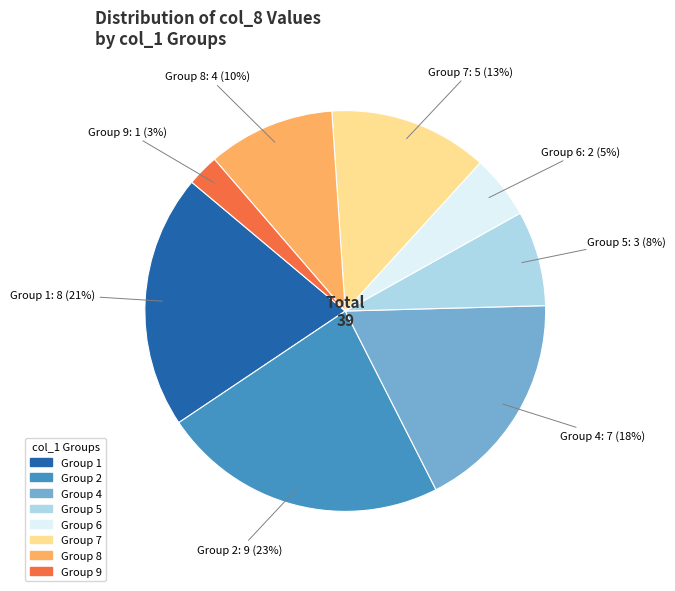

Do Group 1 and Group 5 together represent more than half of the pie?

No